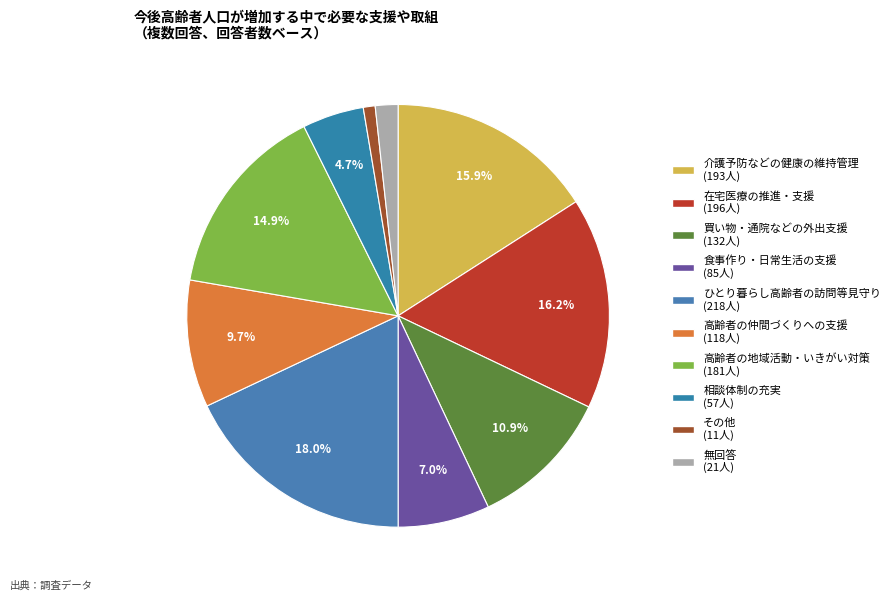

How many slices are in this pie chart?

10